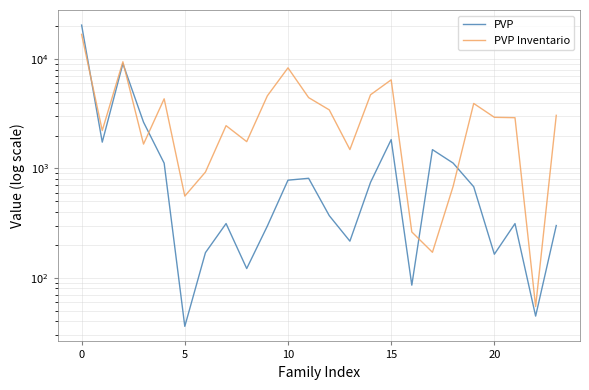

Reading left to right, list all the values displayed in this chart.

PVP: 20561.0	1741.5	9124.5	2653.1	1116.8	35.8	169.4	312.8	121.2	297.0	780.8	812.4	369.6	215.9	745.9	1836.2	85.3	1486.7	1120.4	679.6	163.9	312.6	44.5	300.2
PVP Inventario: 16889.6	2223.6	9486.2	1671.2	4343.5	558.1	926.4	2464.6	1760.1	4622.0	8341.4	4454.3	3437.3	1489.0	4728.5	6477.5	262.0	170.7	683.3	3936.6	2939.6	2916.1	54.4	3065.0